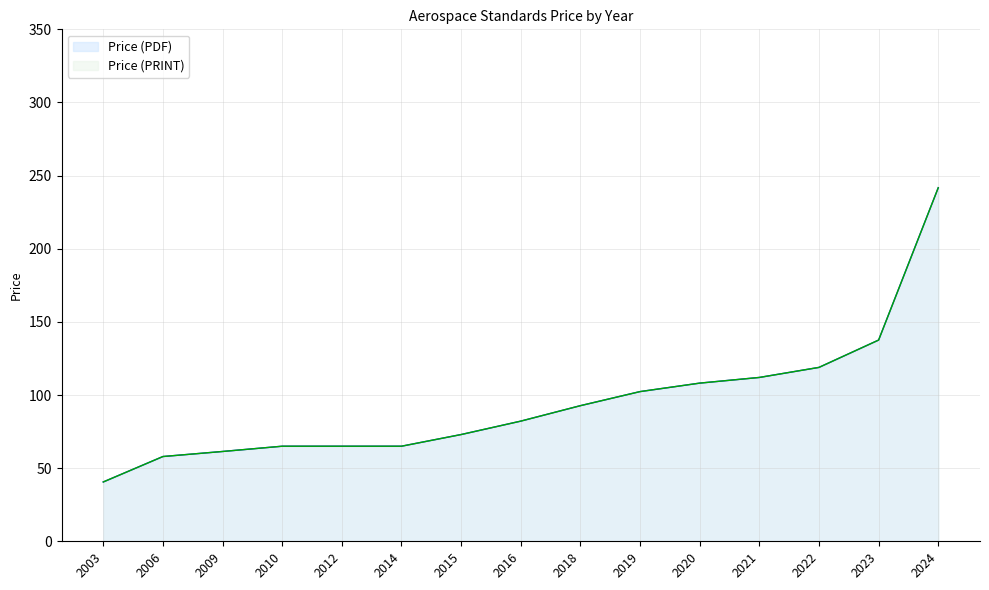

Which series has the largest range (max minus min)?

Price (PDF)